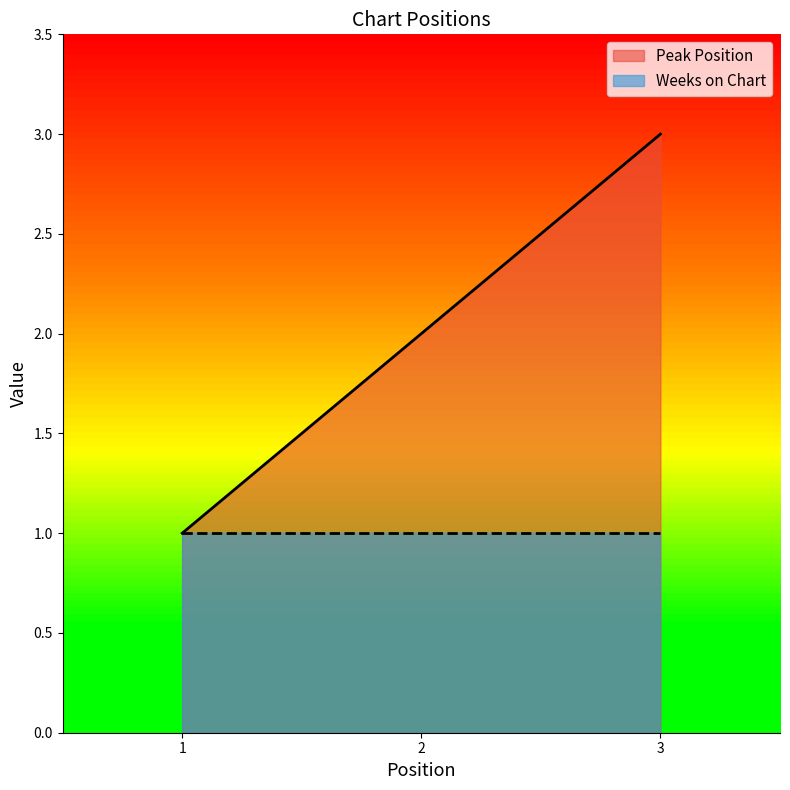

What is the maximum value shown in the chart?

3